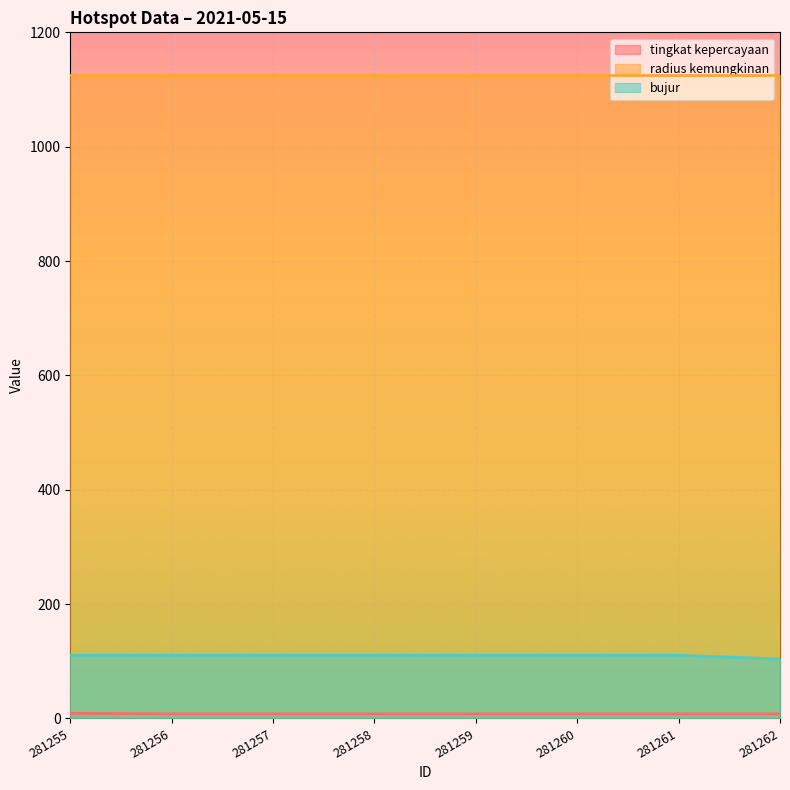

Which series has the largest range (max minus min)?

bujur